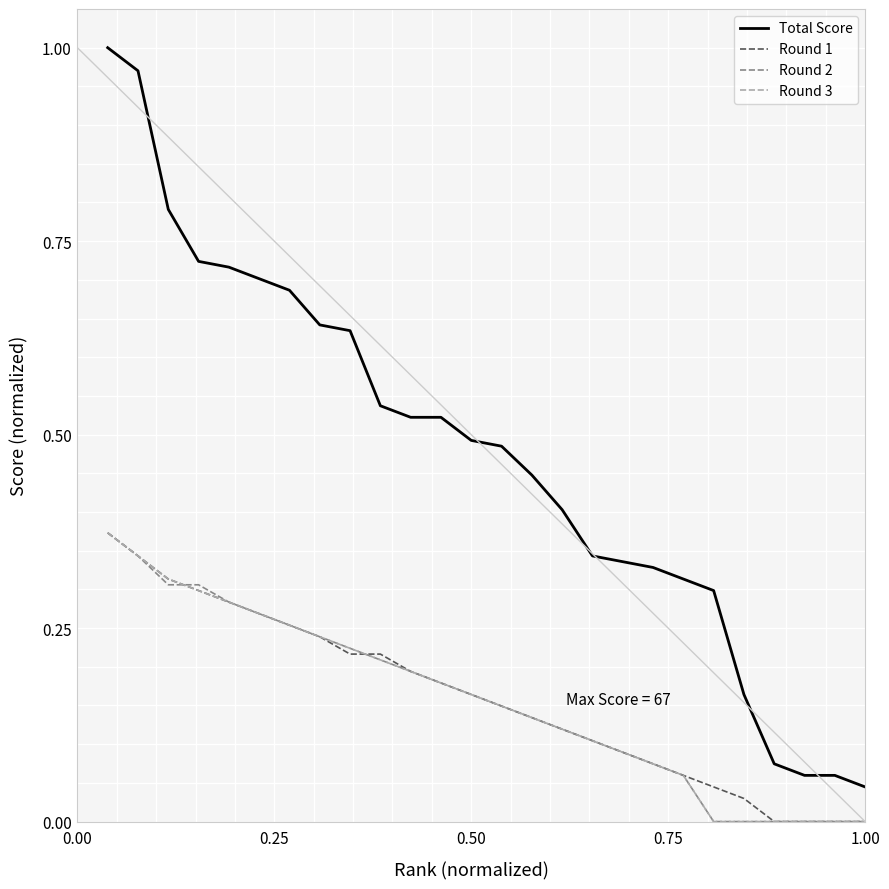

Is this an area chart (filled region under the line)?

No